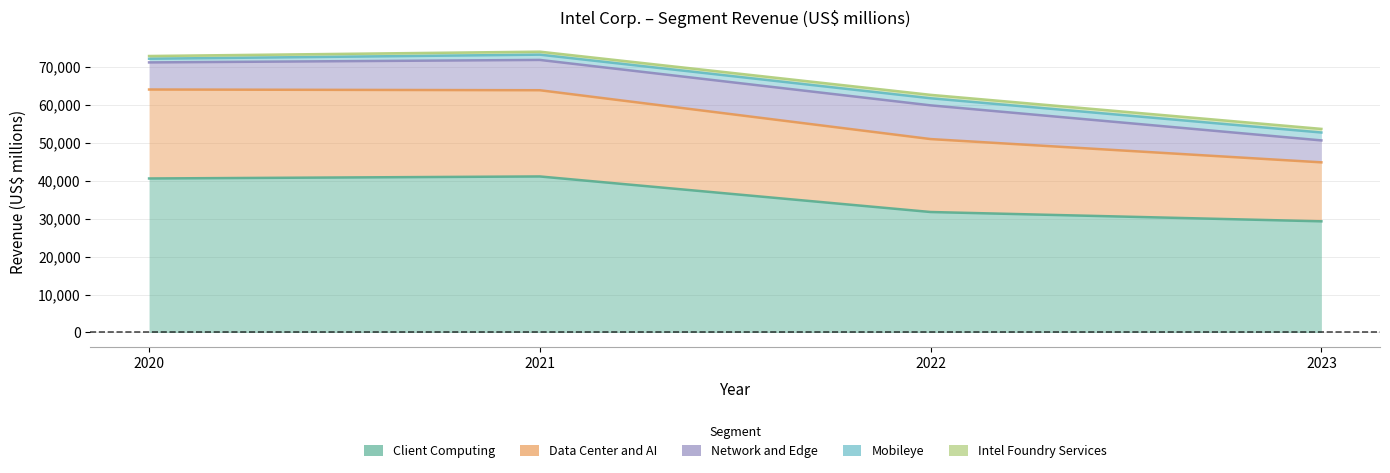

Which has a higher value, 2023 or 2020?

2020